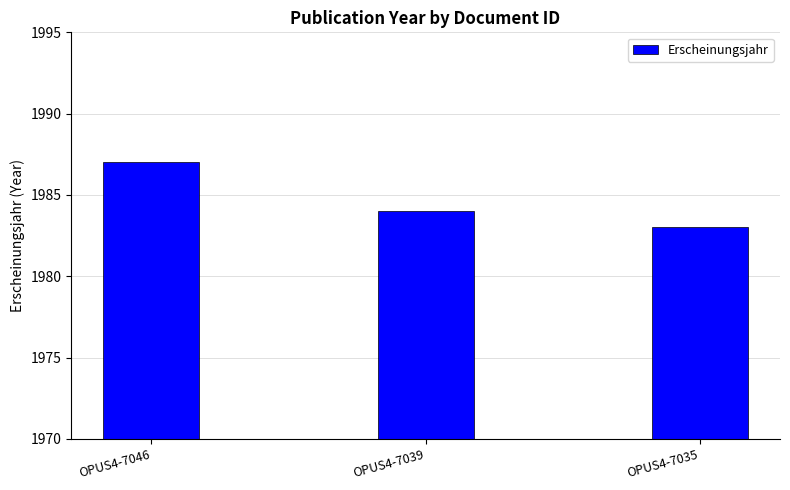

The chart shows a value of 1987 at OPUS4-7046. True or false?

True